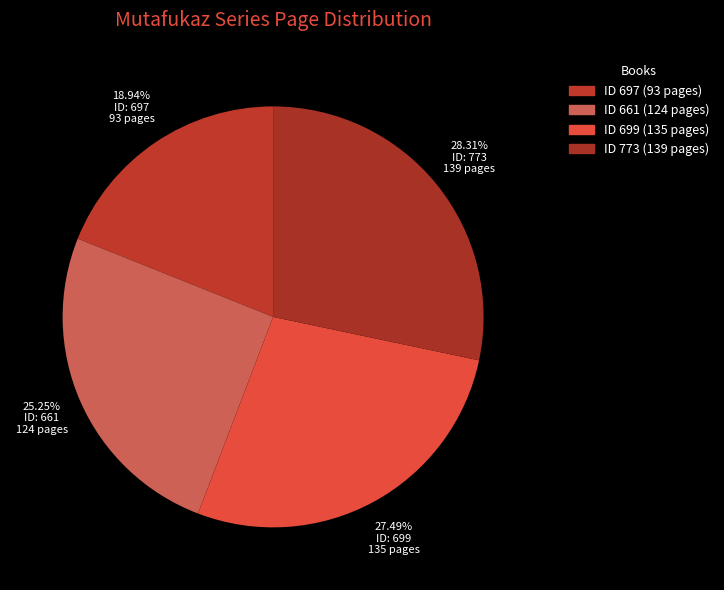

Count the number of slices in the pie.

4